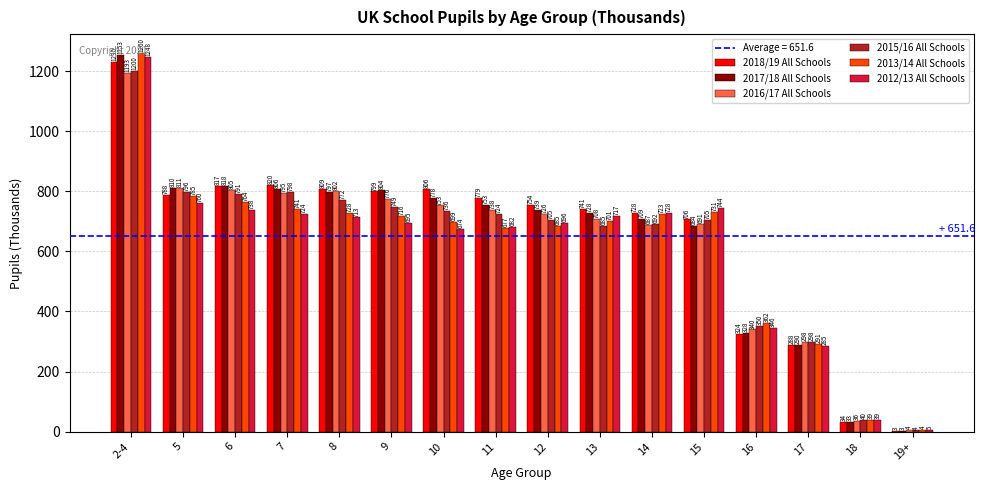

Between 5 and 17, which series saw the biggest shift?

2017/18 All Schools